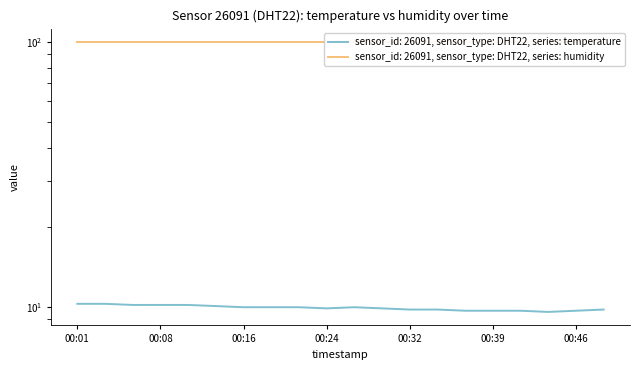

Reading left to right, extract all data points from this chart.

00:01=10.3	00:03=10.3	00:06=10.2	00:08=10.2	00:11=10.2	00:13=10.1	00:16=10.0	00:19=10.0	00:21=10.0	00:24=9.9	00:26=10.0	00:29=9.9	00:32=9.8	00:34=9.8	00:37=9.7	00:39=9.7	00:42=9.7	00:44=9.6	00:46=9.7	00:49=9.8